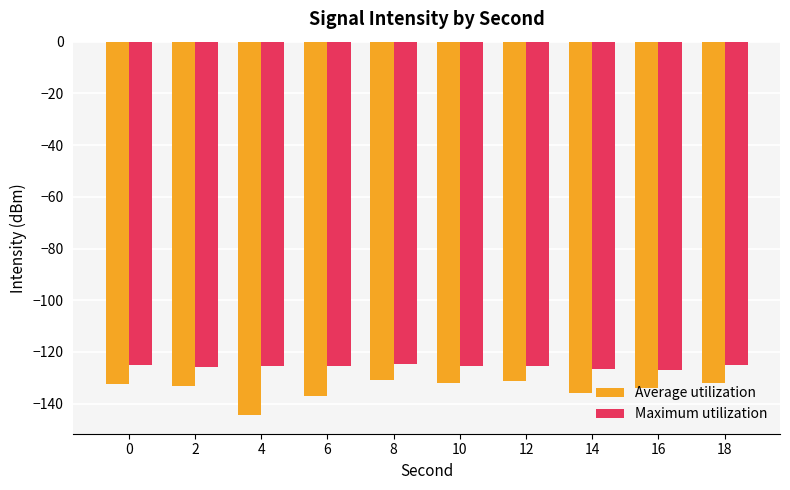

What is the smallest value displayed?

-144.4